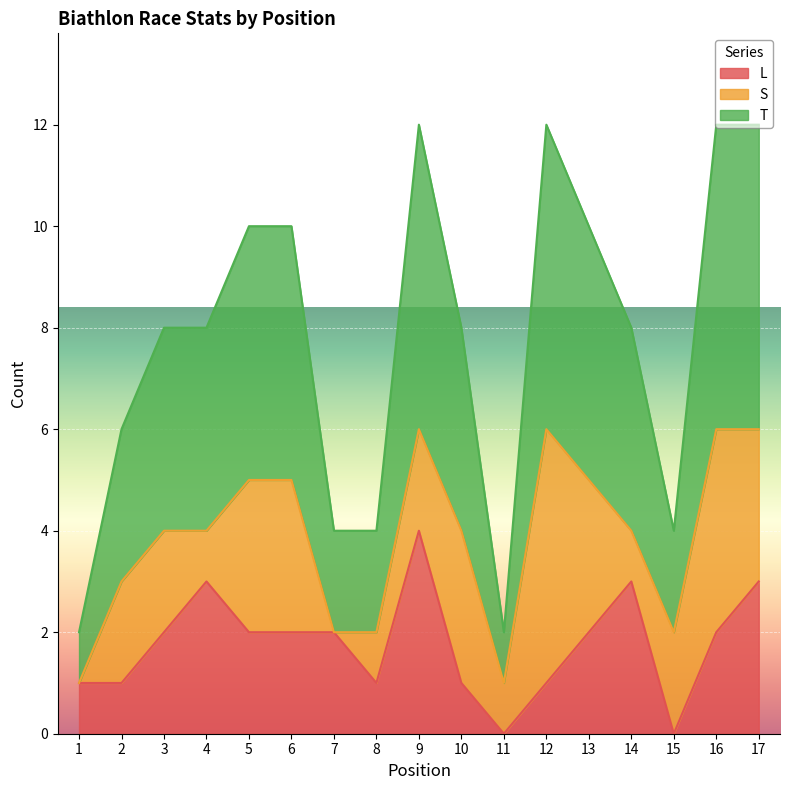

At which label is T closest to 3?

2